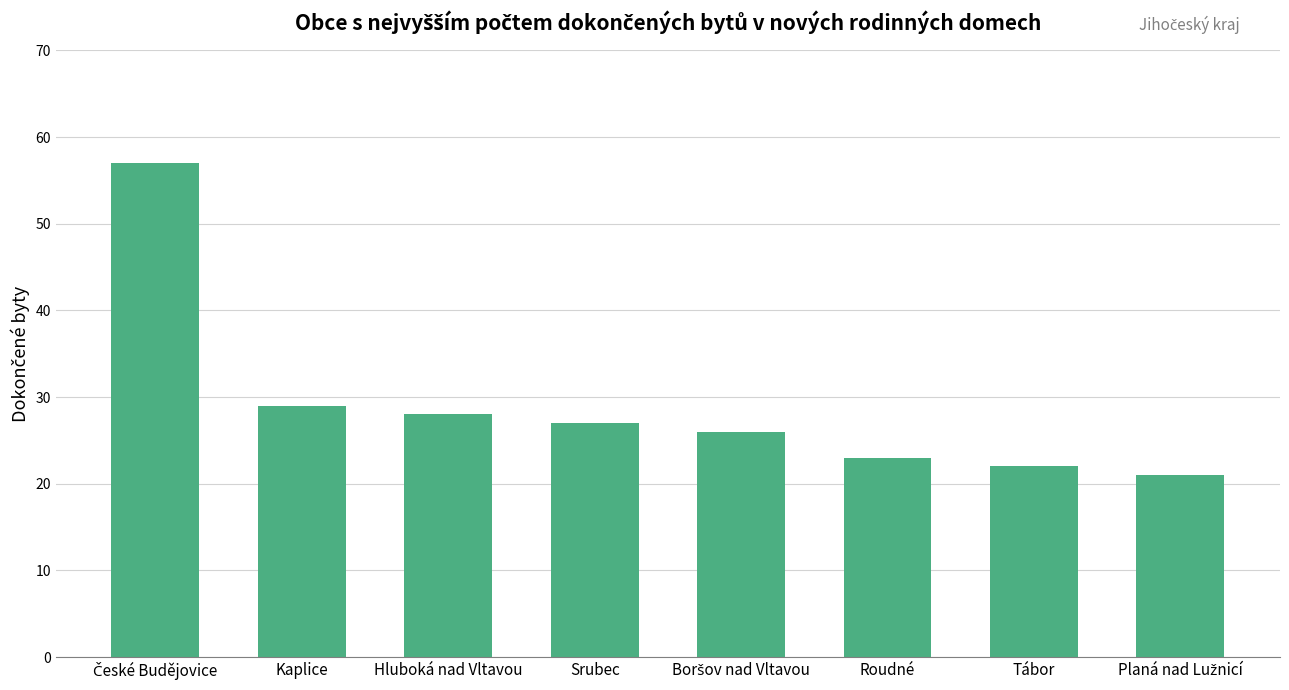

What is the difference between the values at Tábor and Srubec?

5